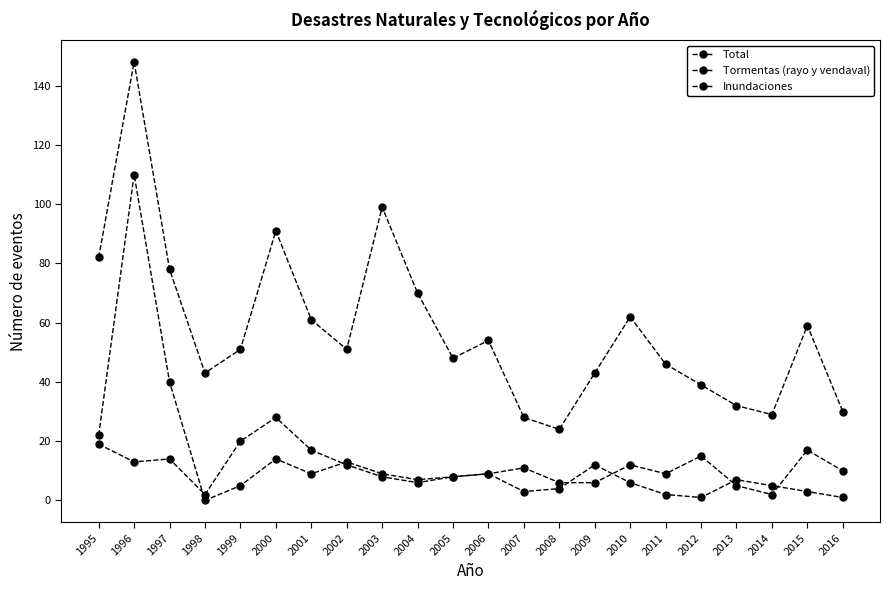

How many series are shown in this chart?

3